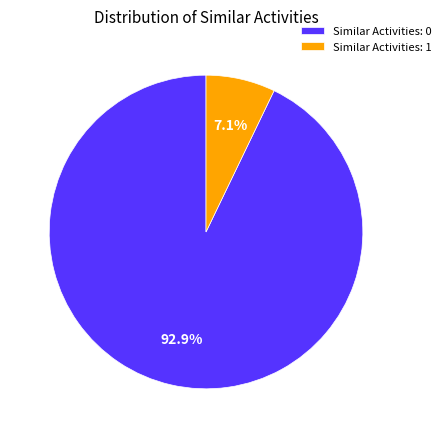

Which slice is the largest?

Similar Activities: 0